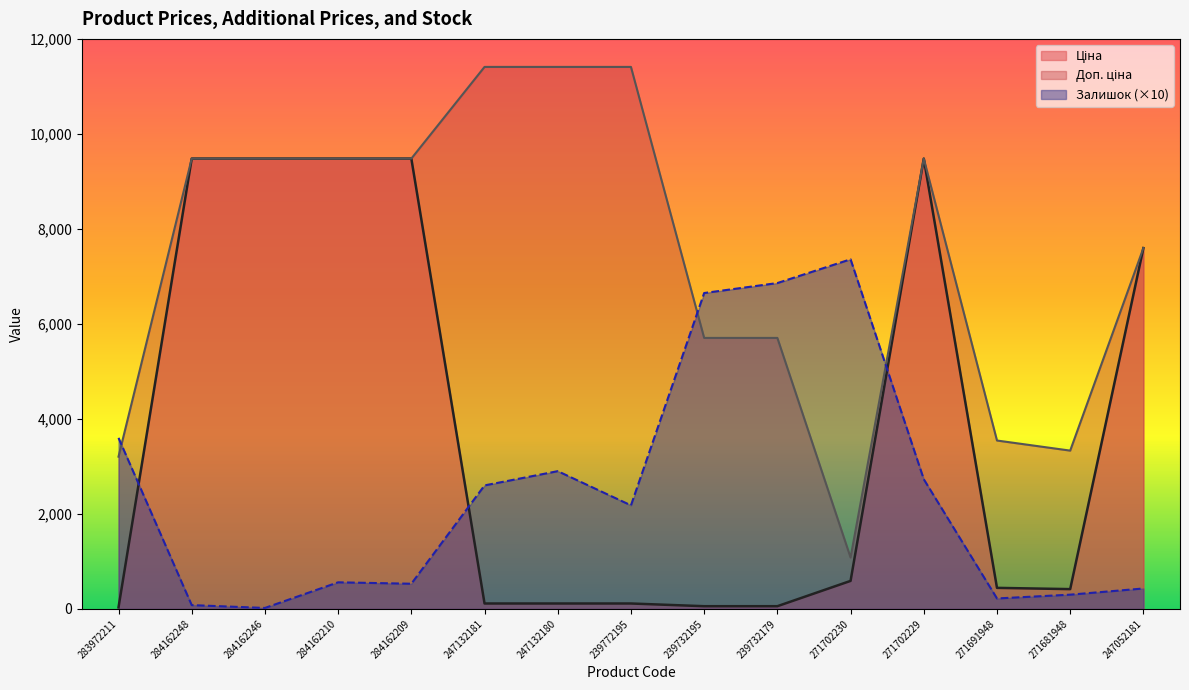

What is the sum of all Доп. ціна values?

111801.0